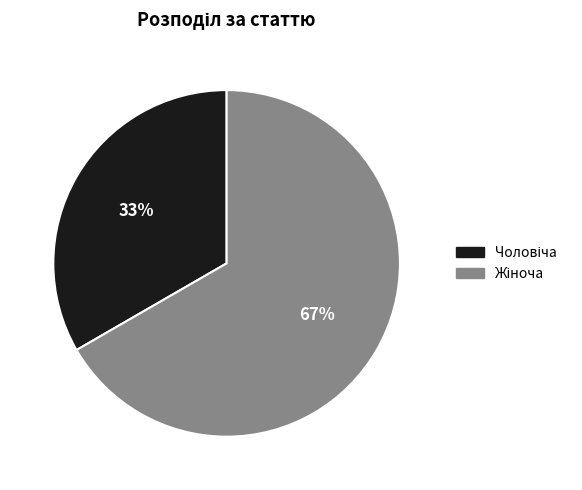

How many slices are in this pie chart?

2